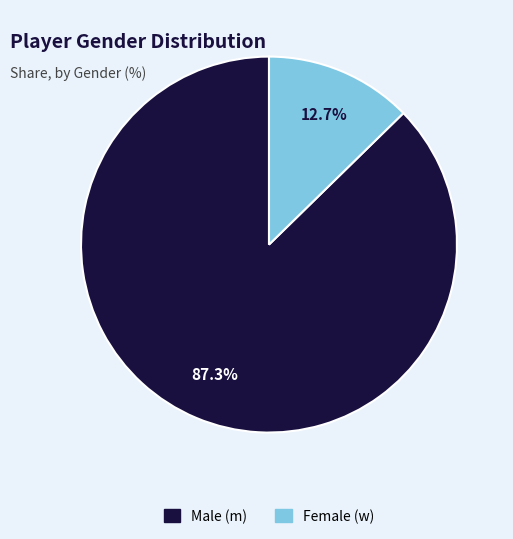

What is the smallest slice in the pie chart?

Female (w)